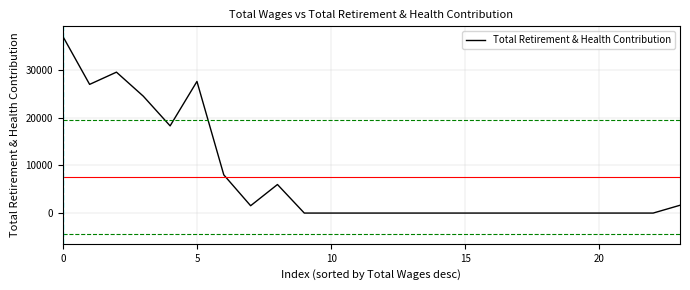

Which label corresponds to the smallest value in the chart?

9